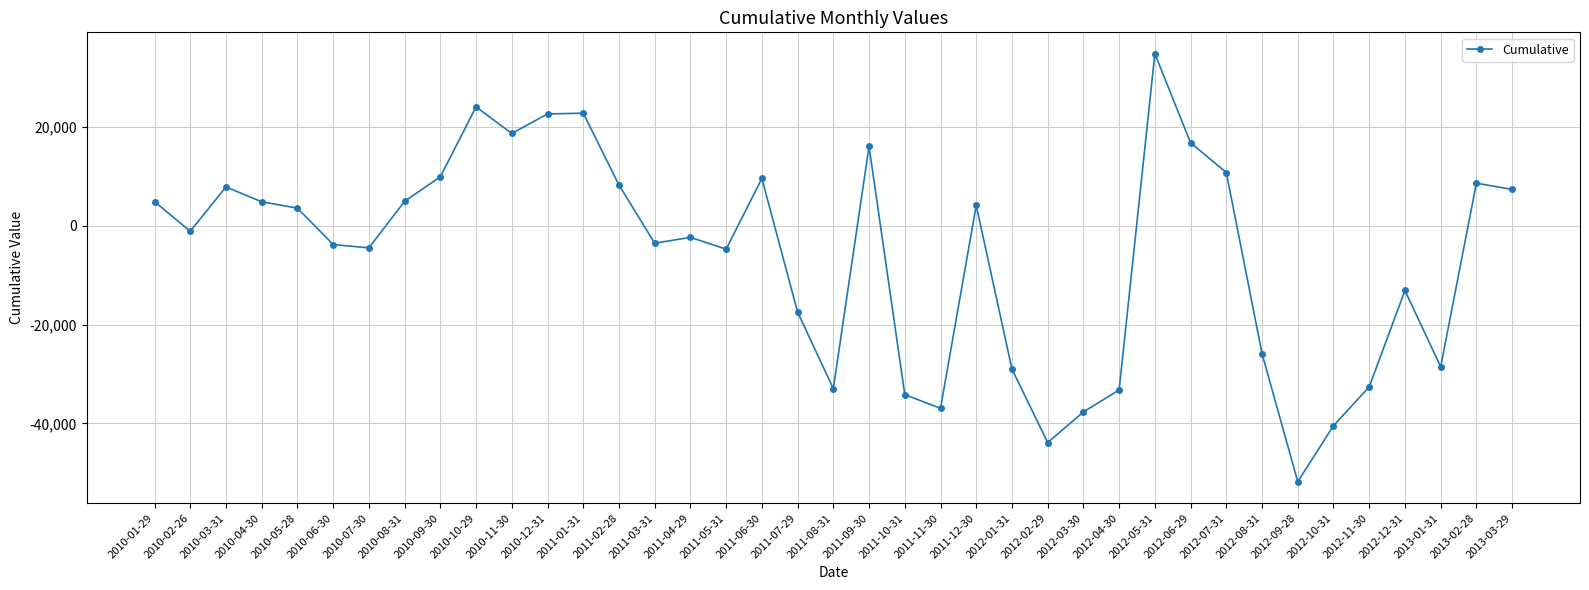

Does the chart have visible grid lines?

Yes